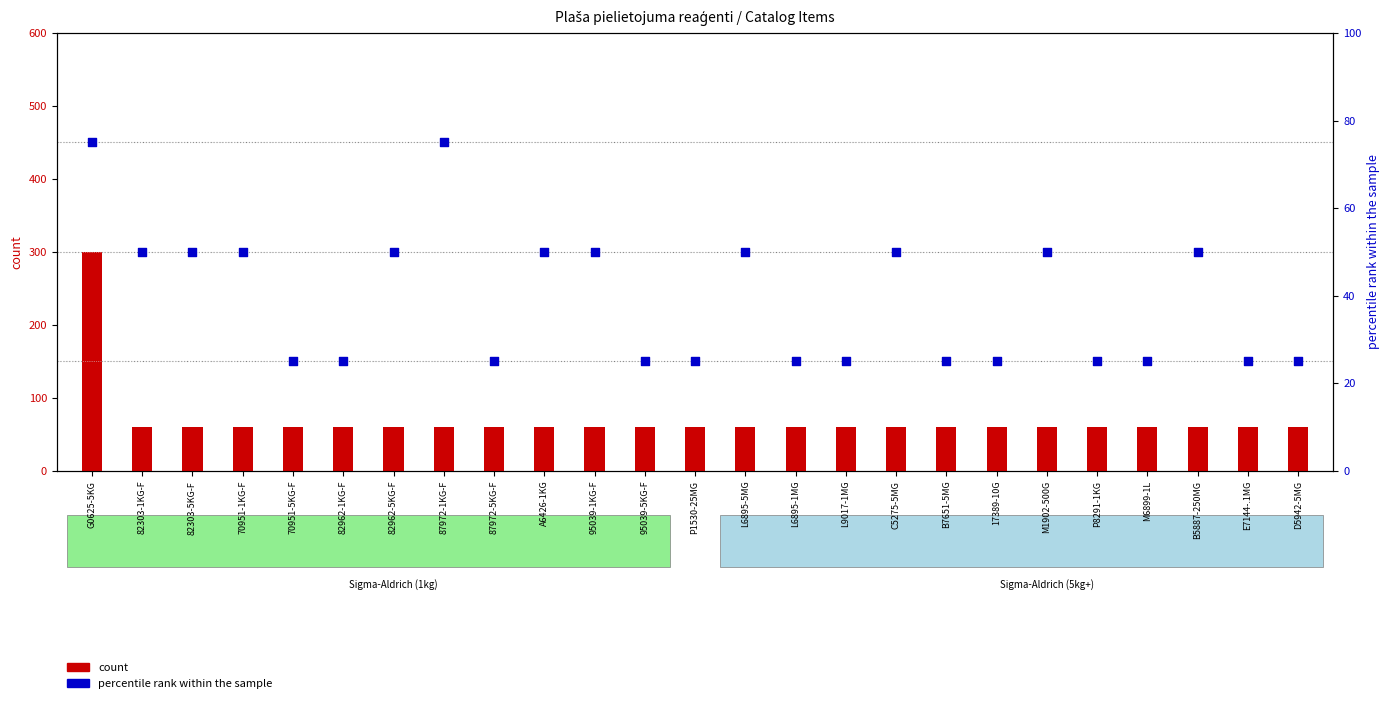

Which series has the largest total across all categories?

count